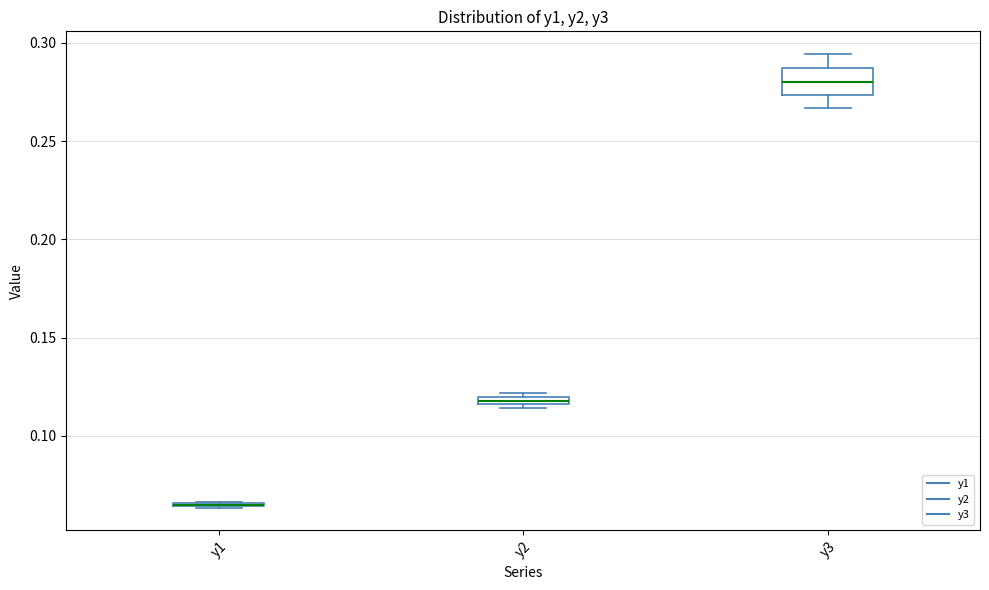

Which box is the tallest, from its lower edge to its upper edge?

y3